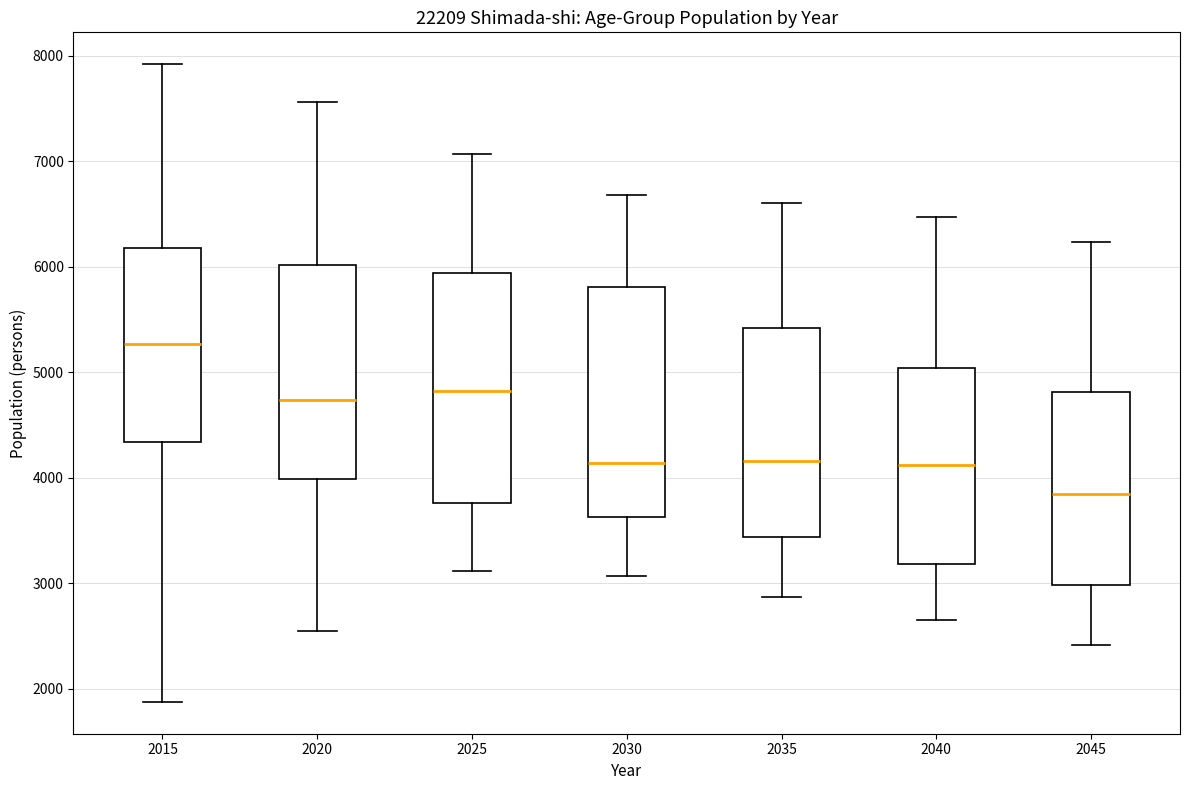

Which box's median line is the highest?

2015